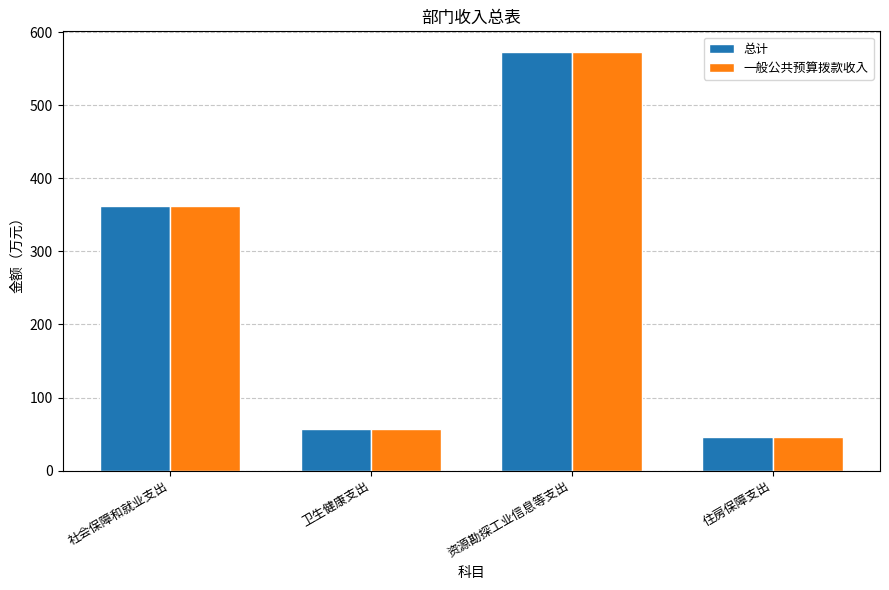

How many data points in 总计 are less than 361?

2